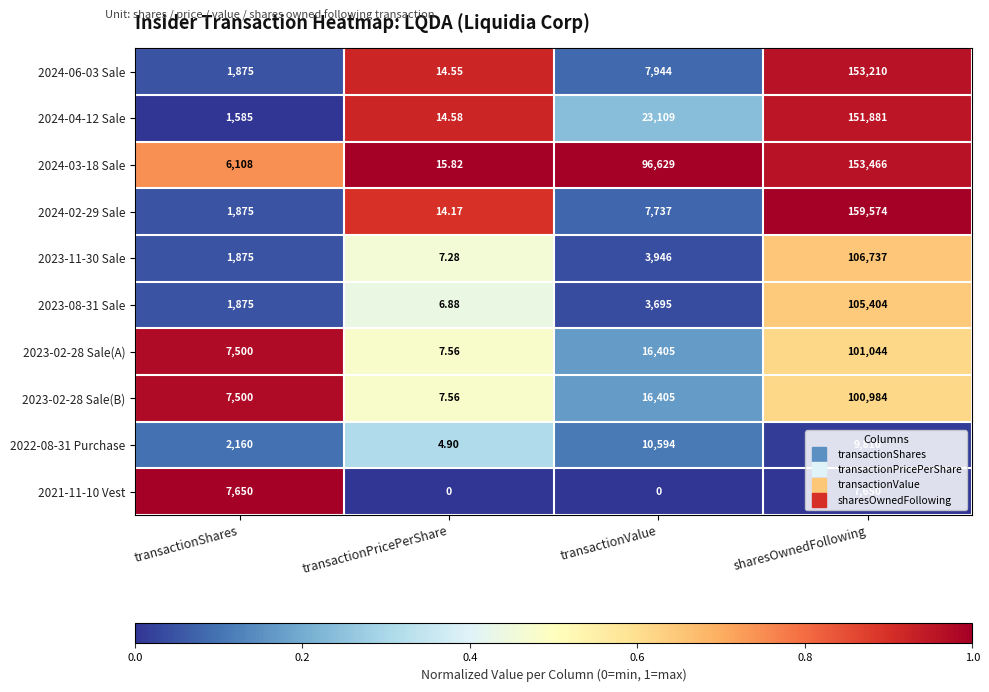

At which category is the sum across all series the highest?

sharesOwnedFollowing